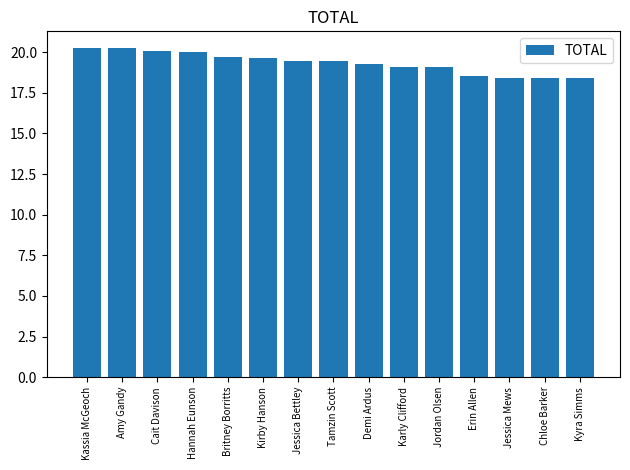

What is the greatest value displayed?

20.3